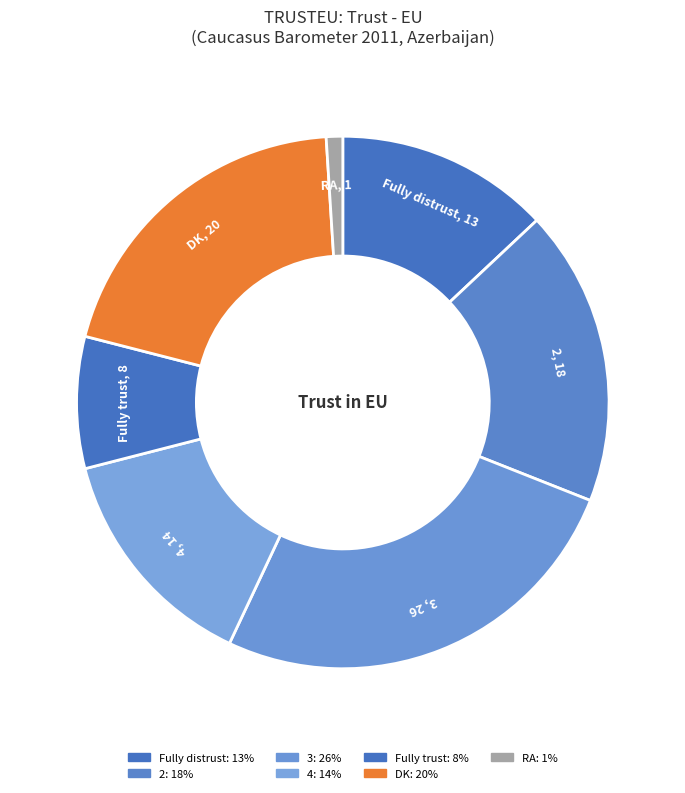

Is it true that DK is 20% of the pie?

True